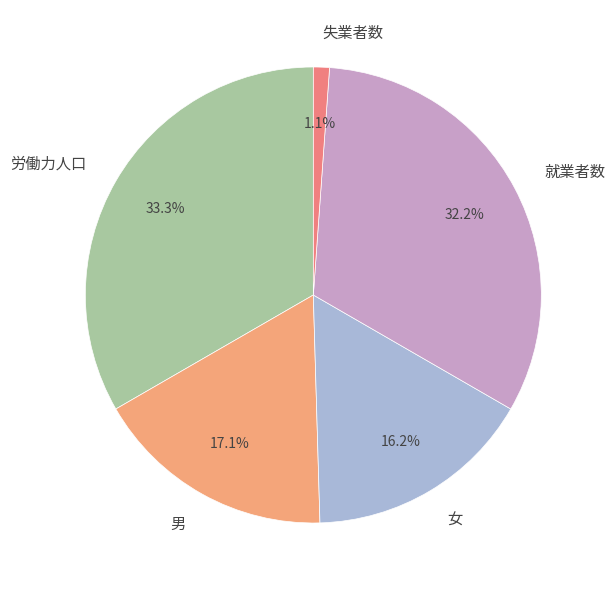

Which category has the smallest portion of the pie?

失業者数